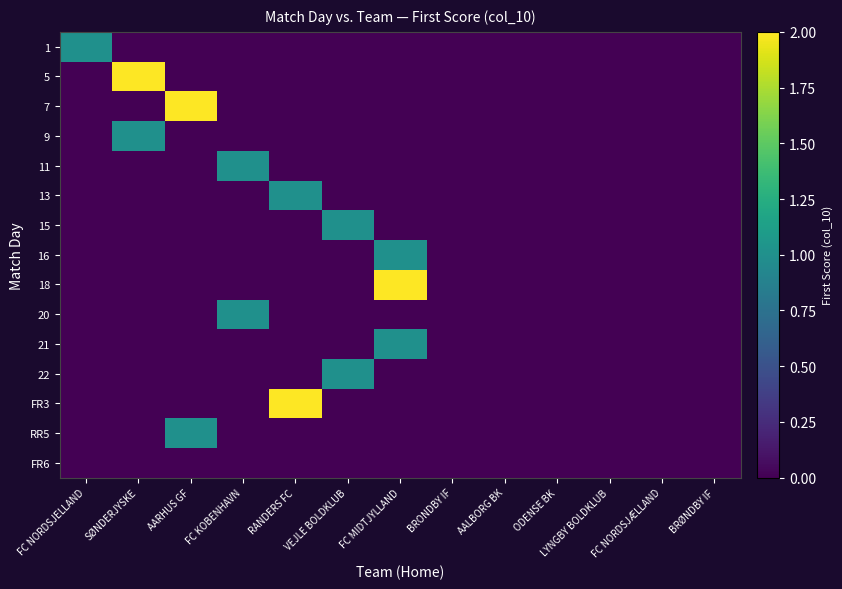

Which series has the largest total across all categories?

5